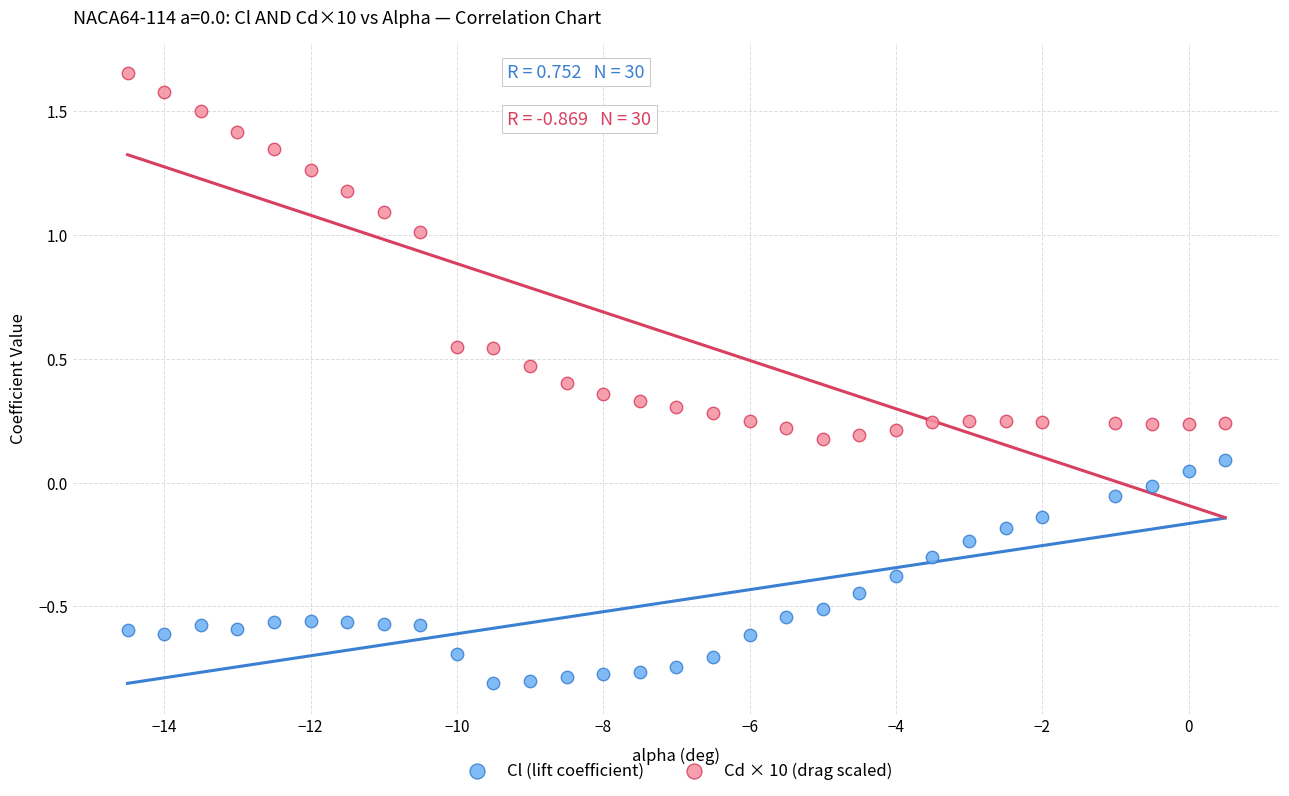

Which series contains the lowest Y value?

Cl (lift coefficient)